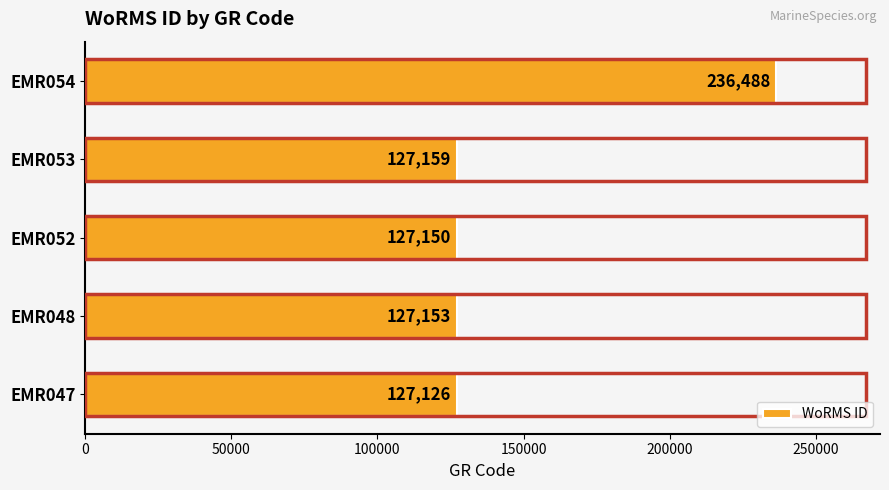

What is the difference between the maximum and second lowest values?

109338